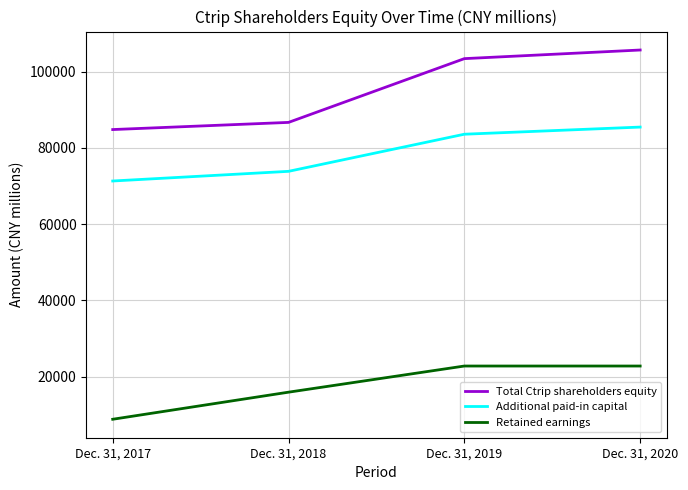

True or false: Total Ctrip shareholders equity and Retained earnings intersect in this chart.

False